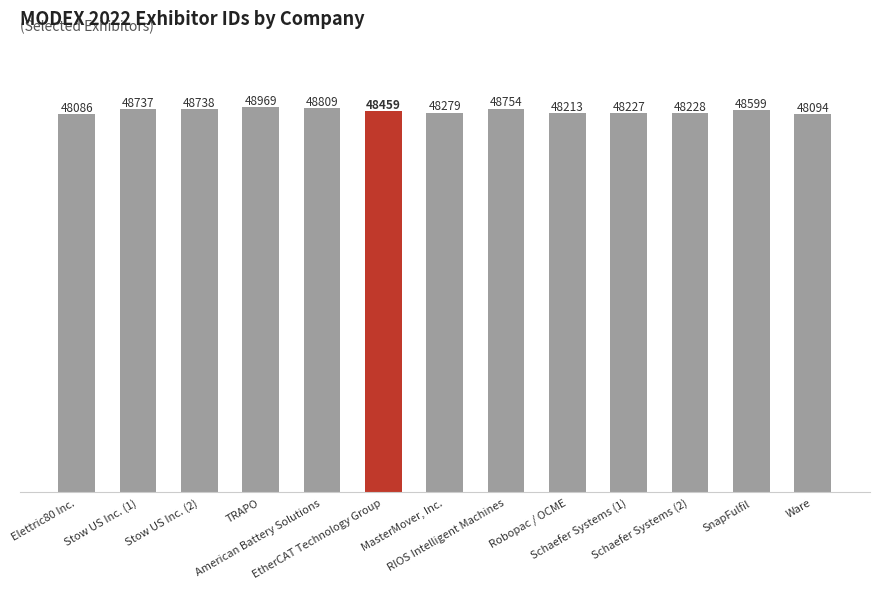

True or false: the data shows 48086 at Elettric80 Inc..

True